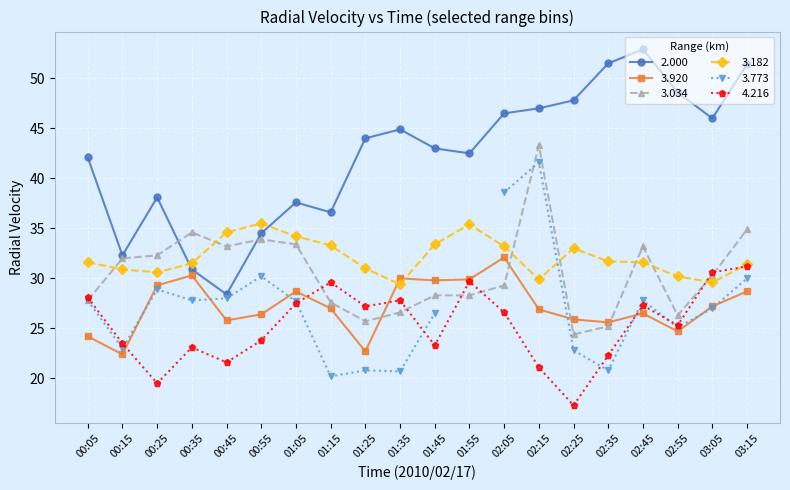

Is the value of 3.034 at 03:15 greater than the value of 4.216 at 02:35?

Yes